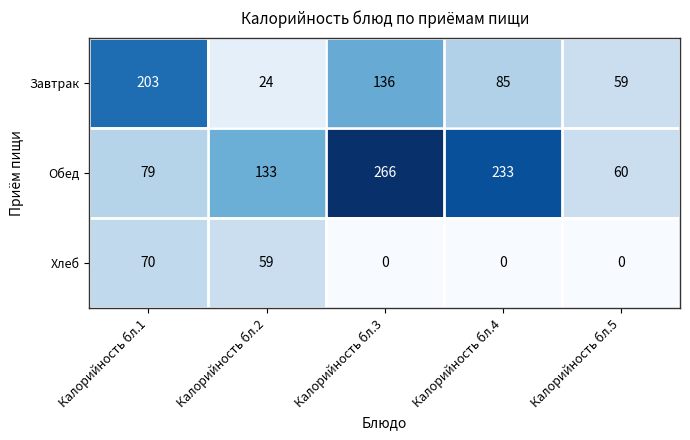

What is the total value across all series at Калорийность бл.2?

216